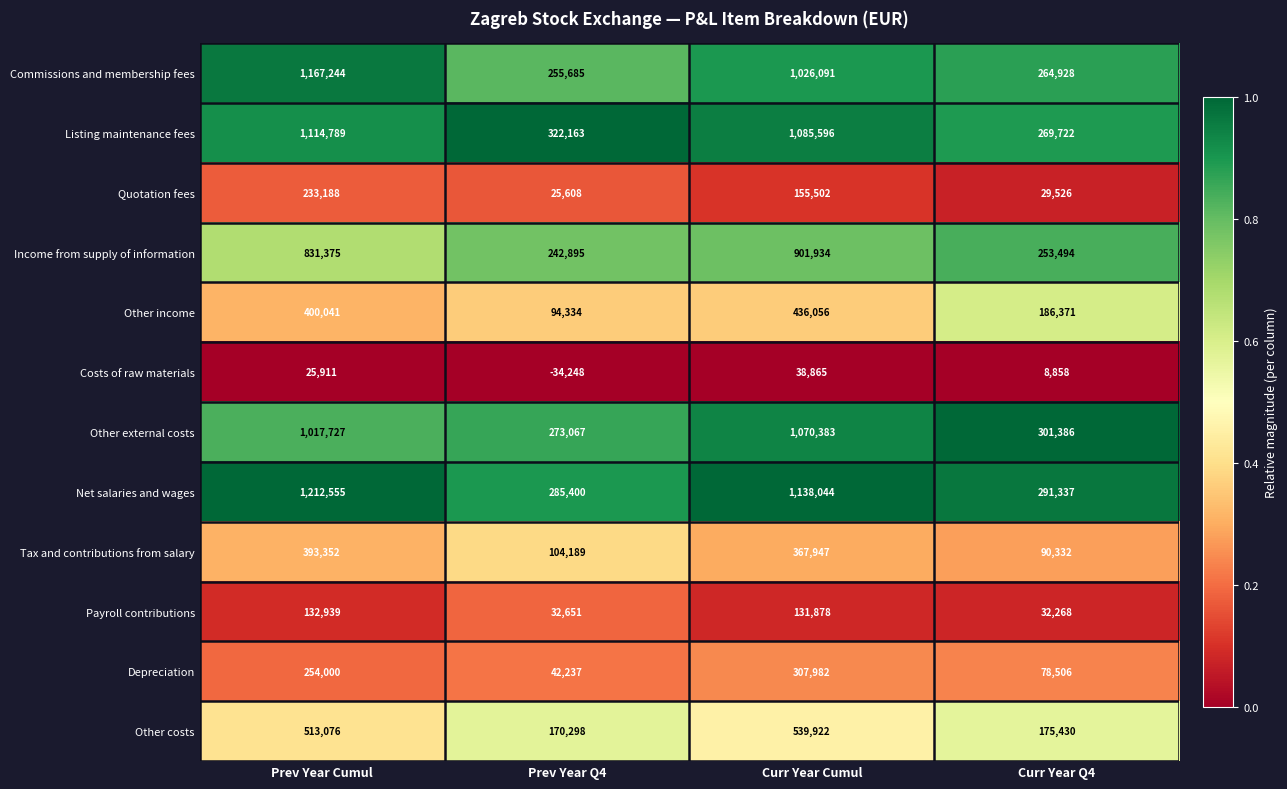

The value of Other external costs at Prev Year Q4 is 273067. True or false?

True